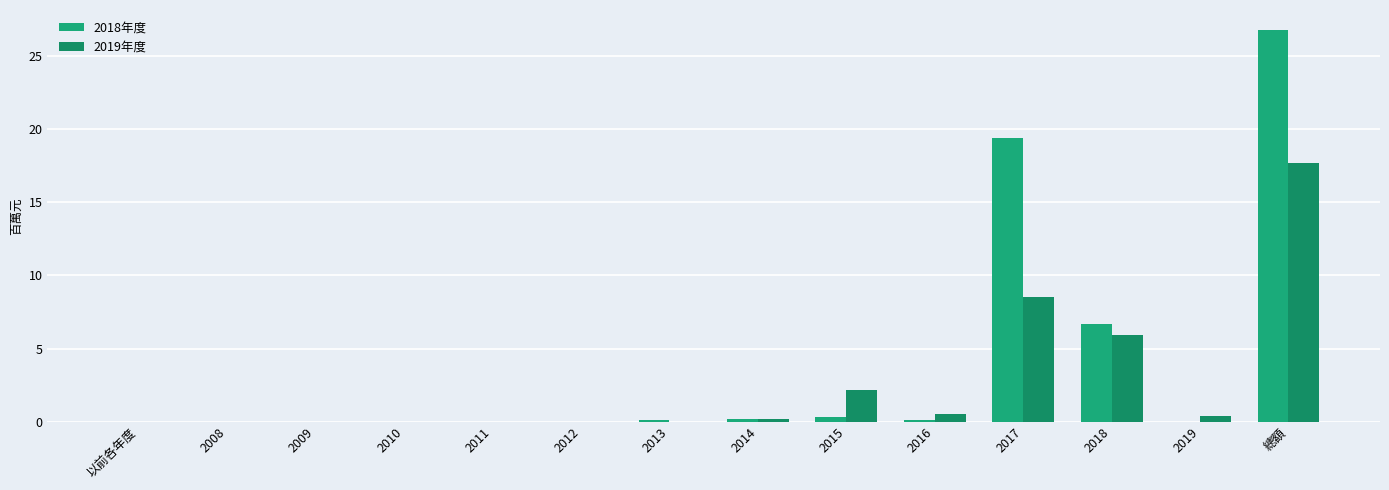

Does the chart contain stacked bars?

No